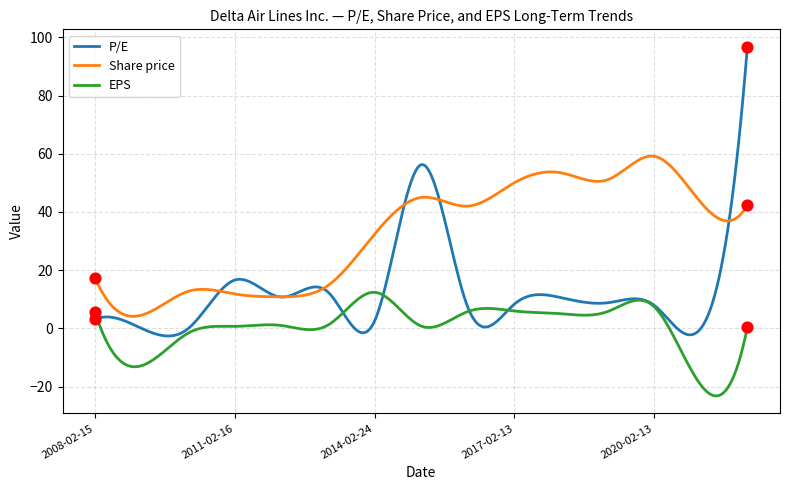

Which series has the largest total across all categories?

Share price